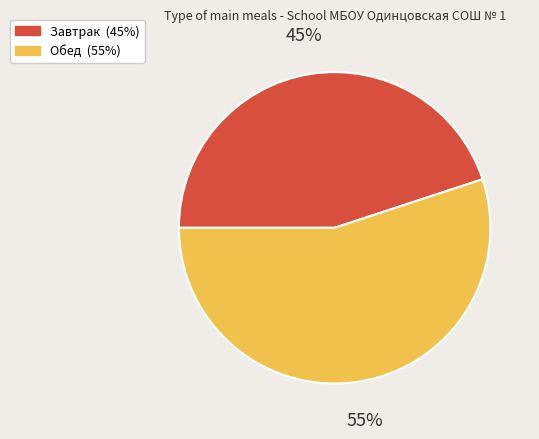

Between Завтрак and Обед, which is larger?

Обед